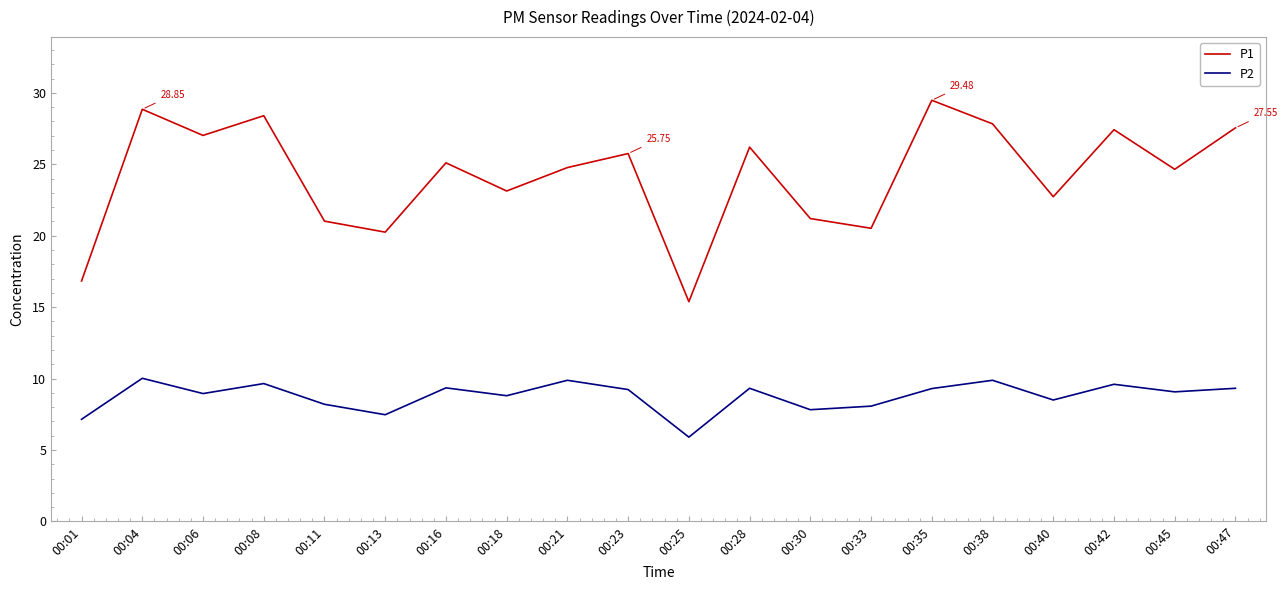

List the series in order of their overall mean, highest first.

P1, P2